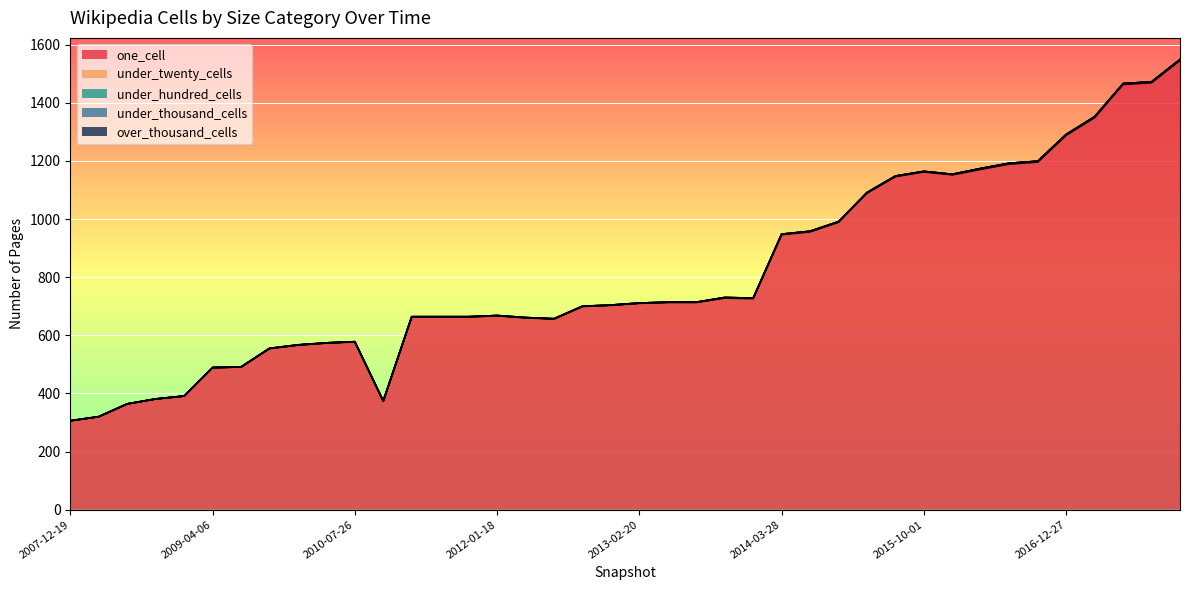

What are all the series names shown in the legend?

one_cell, under_twenty_cells, under_hundred_cells, under_thousand_cells, over_thousand_cells